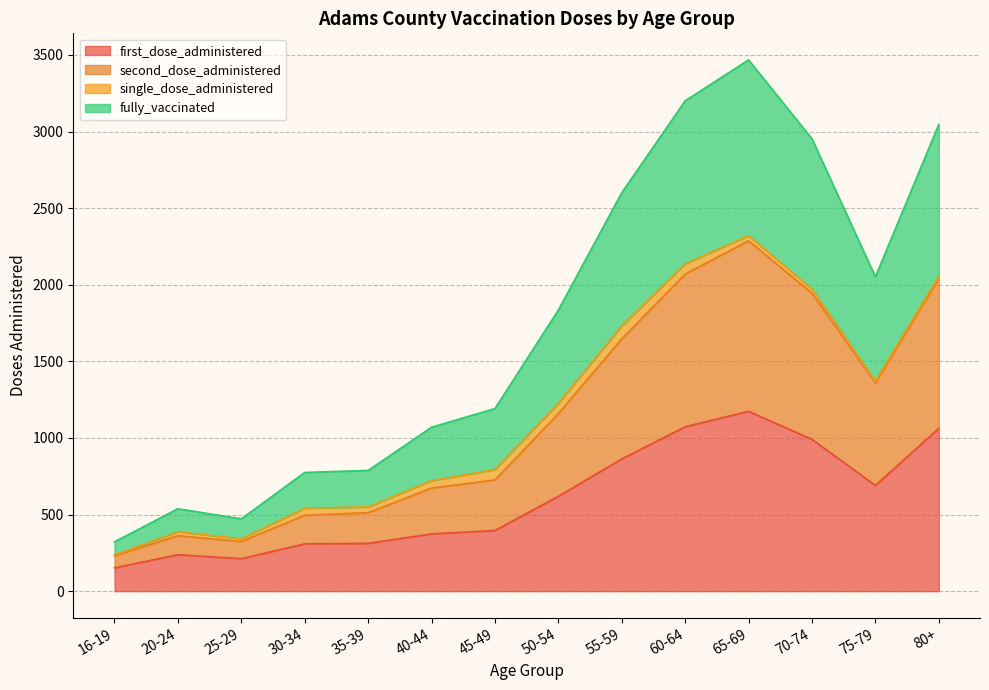

What is the highest value of the first_dose_administered series?

1174